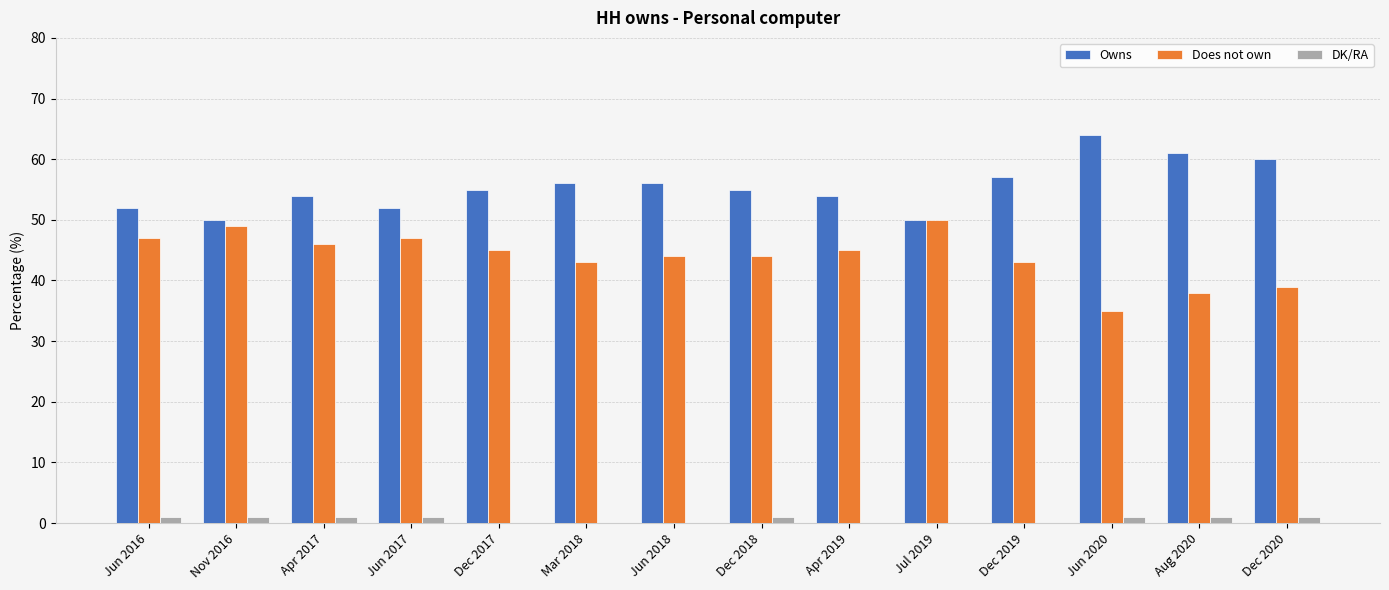

What is the maximum value for Owns?

64